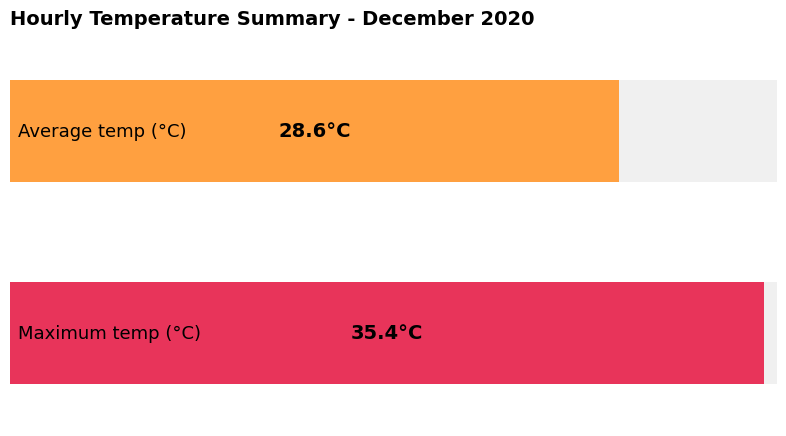

Is the value of Maximum utilization at 05:00 greater than the value of Average utilization at 21:00?

No